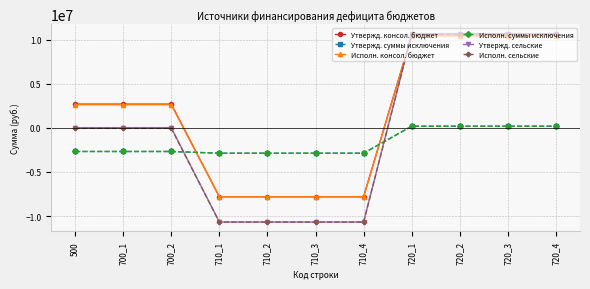

What is the smallest value displayed?

-10684454.9